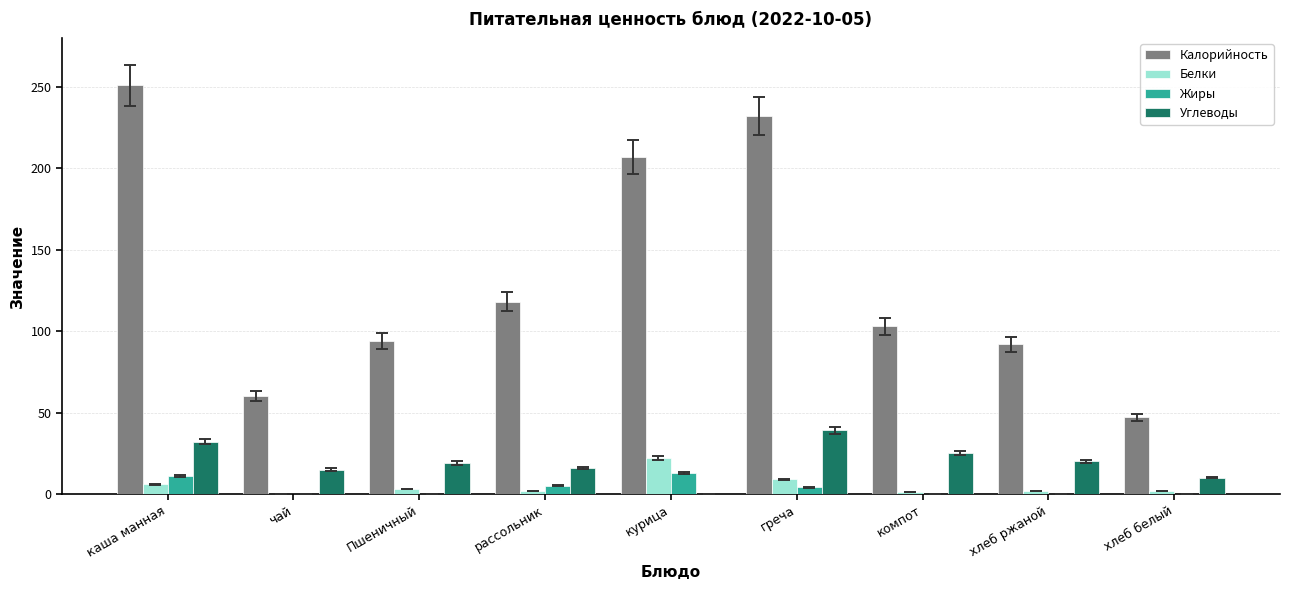

Is the value of Белки at греча greater than the value of Калорийность at Пшеничный?

No